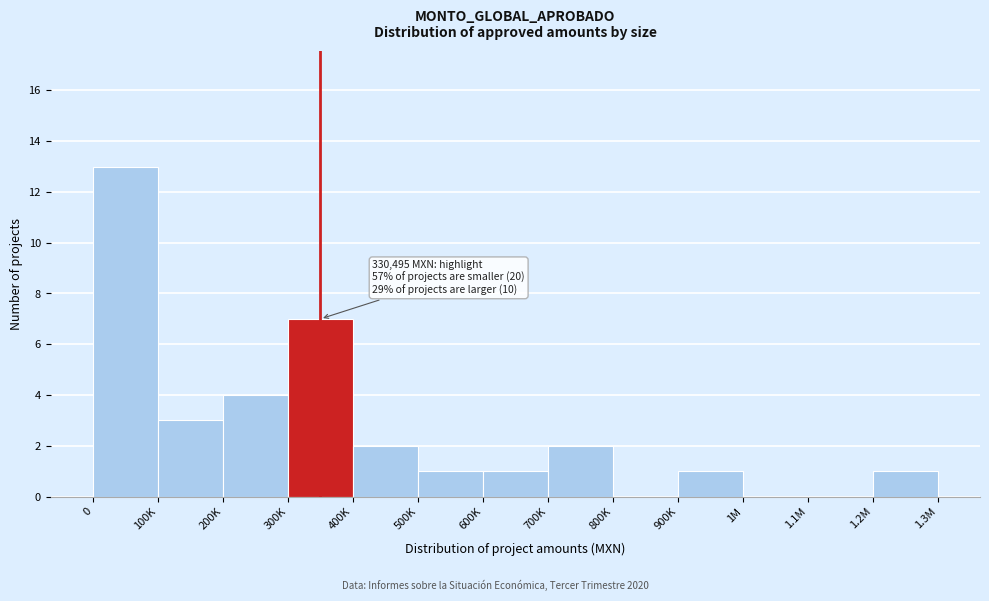

Reading left to right, extract all data points from this chart.

0=13	100K=3	200K=4	300K=7	400K=2	500K=1	600K=1	700K=2	800K=0	900K=1	1M=0	1.1M=0	1.2M=1